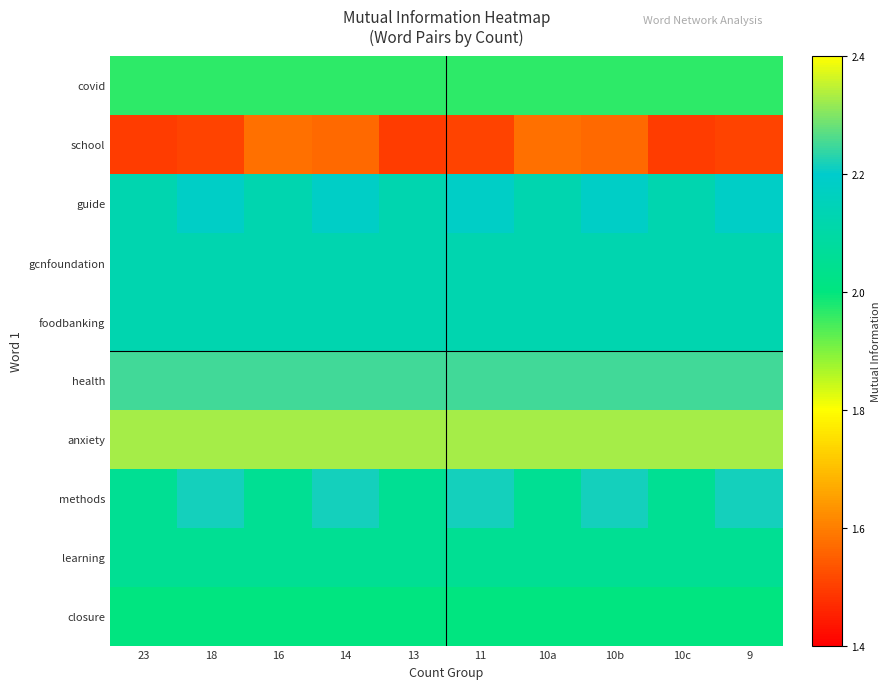

List the series in order of their peak value, lowest first.

school, covid, closure, learning, gcnfoundation, foodbanking, guide, methods, health, anxiety